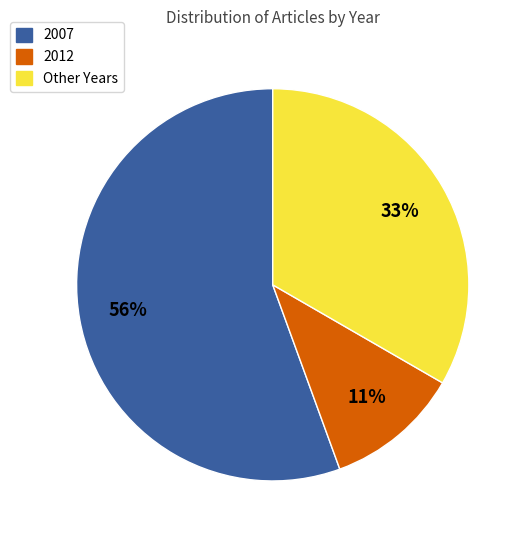

What percentage is the 2007 slice, to the nearest percent?

56%